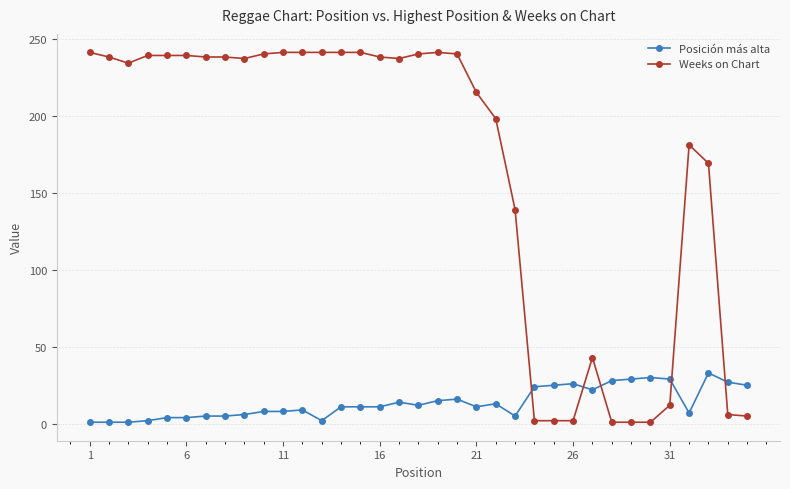

What is the sum of all Posición más alta values?

480